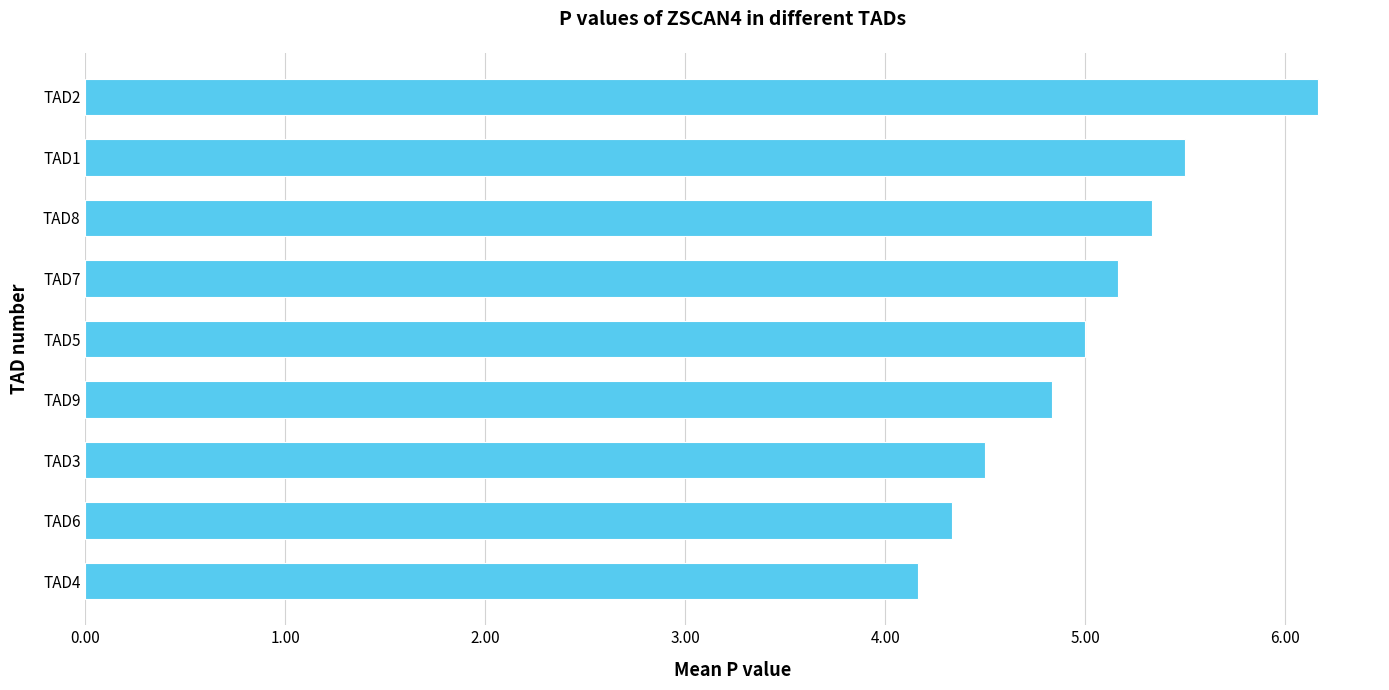

Rank the categories by value from highest to lowest.

TAD2, TAD1, TAD8, TAD7, TAD5, TAD9, TAD3, TAD6, TAD4